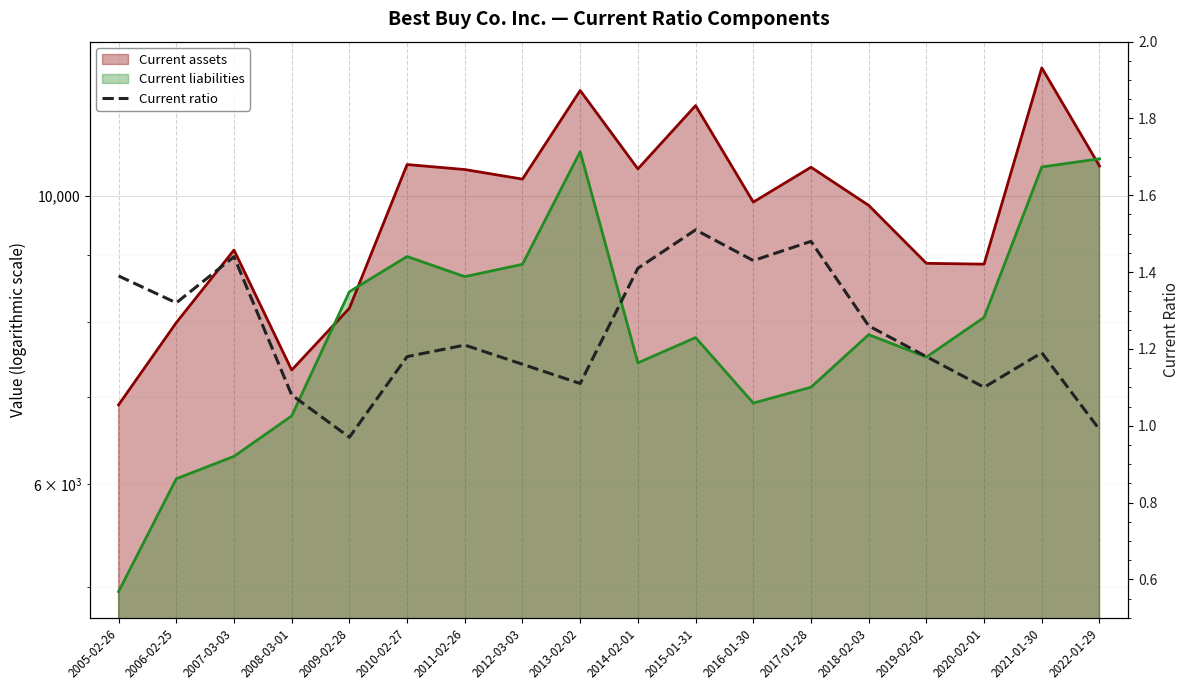

What is the change in value from 2010-02-27 to 2018-02-03?

+0.1